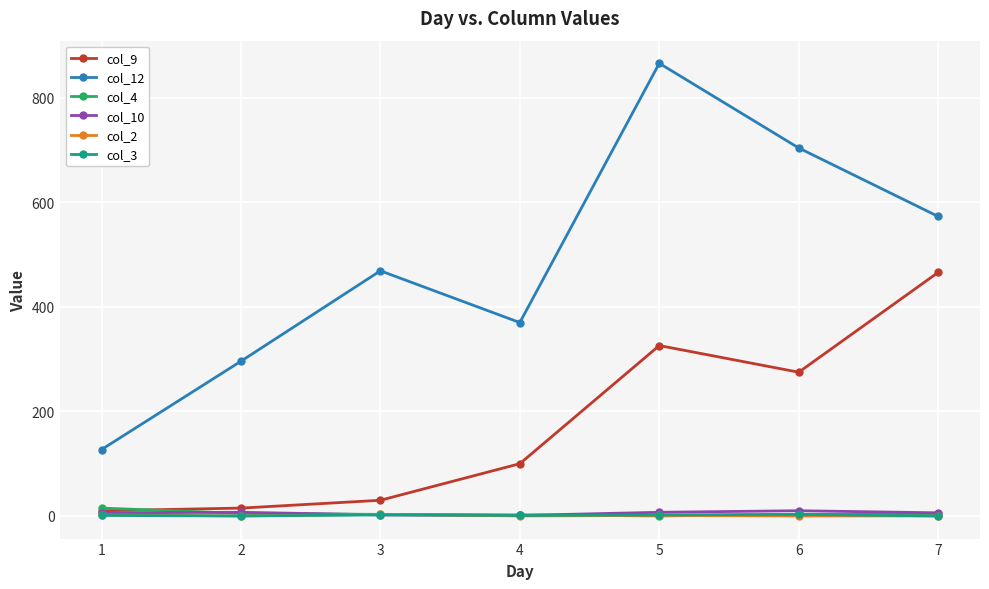

The value of col_9 at 5 is 489. True or false?

False